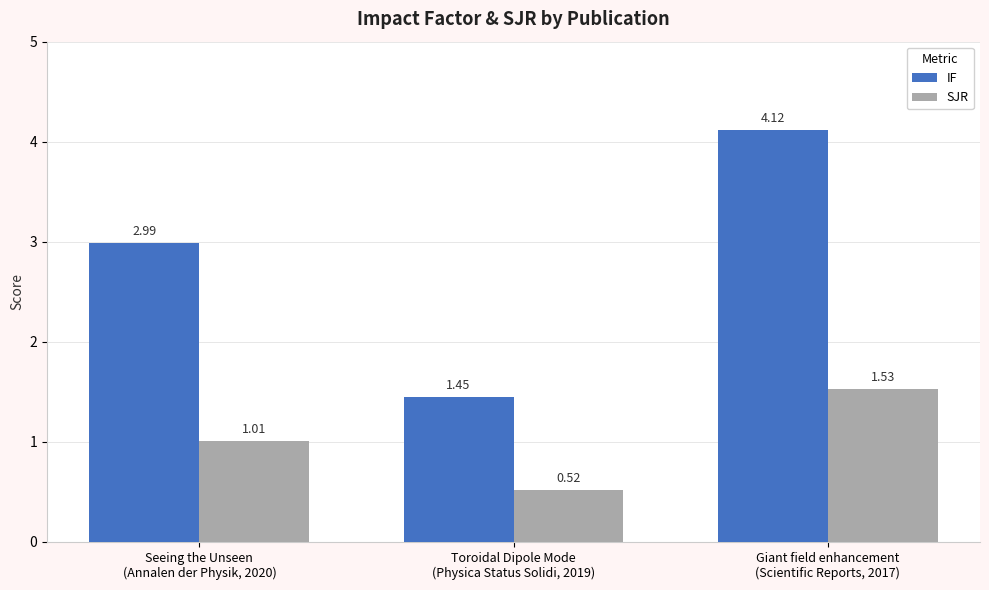

What is the sum of the IF values at Giant field enhancement
(Scientific Reports, 2017) and Toroidal Dipole Mode
(Physica Status Solidi, 2019)?

5.6